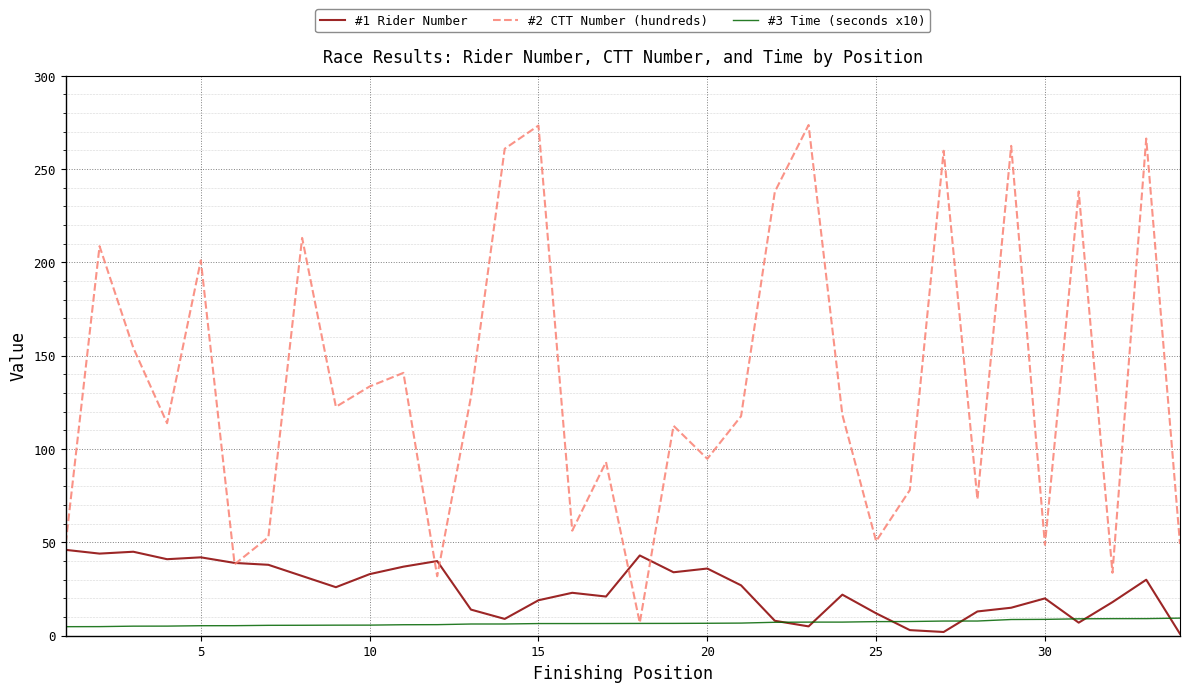

Rank the series by their maximum value, from lowest to highest.

#3 Time (seconds x10), #1 Rider Number, #2 CTT Number (hundreds)